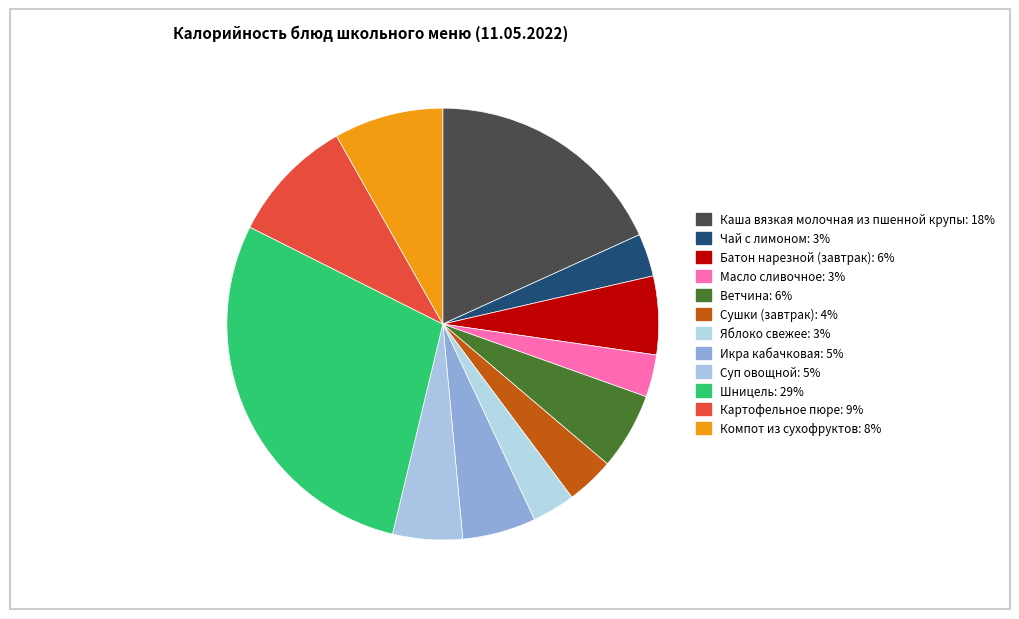

How many segments does this pie chart have?

12